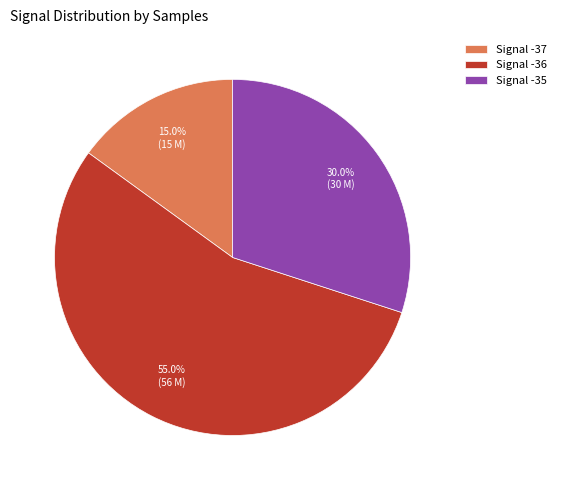

What is the smallest slice in the pie chart?

Signal -37